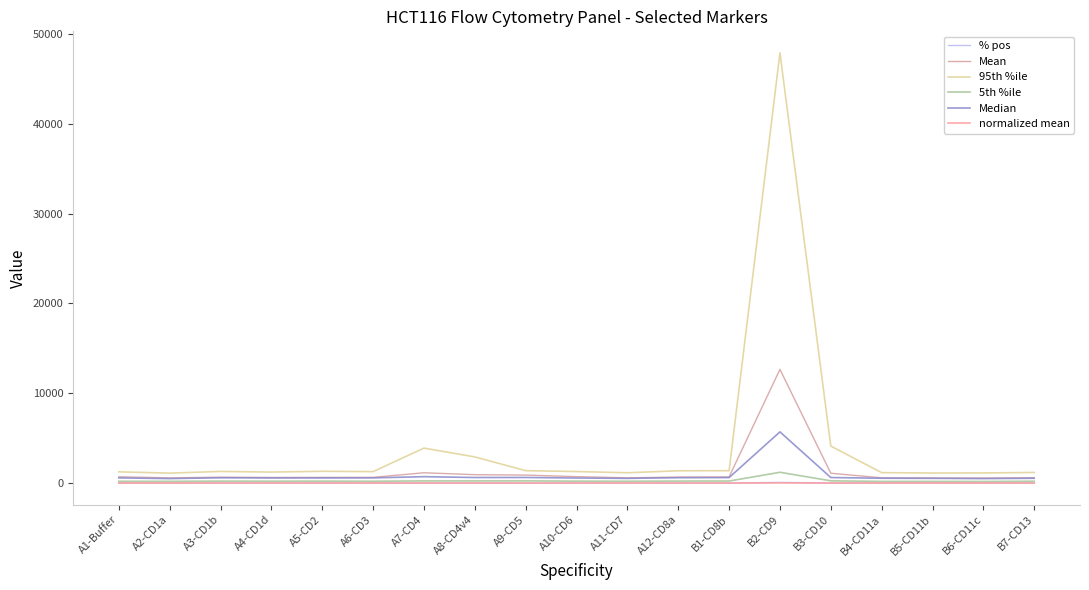

What is the sum of the 95th %ile values at A4-CD1d and A9-CD5?

2605.6